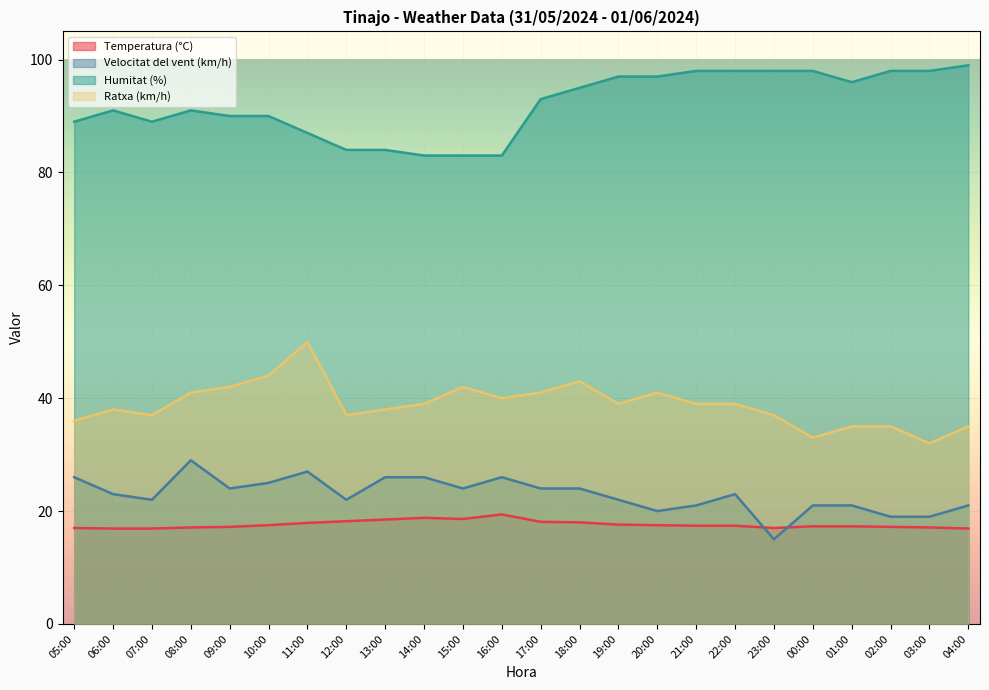

How many lines are shown in the chart?

4